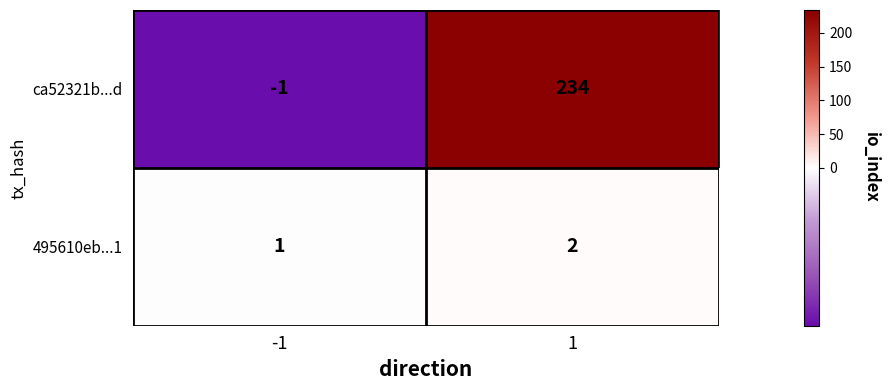

Between -1 and 1, which series saw the biggest shift?

ca52321b...d